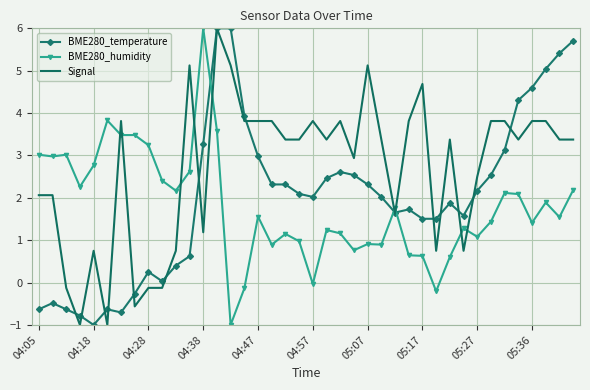

Rank the series by their average value, from highest to lowest.

Signal, BME280_temperature, BME280_humidity